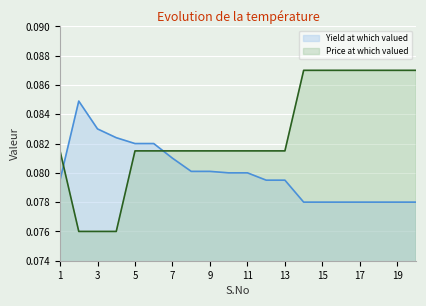

At 5, list the series in order from smallest to largest.

Price at which valued, Yield at which valued